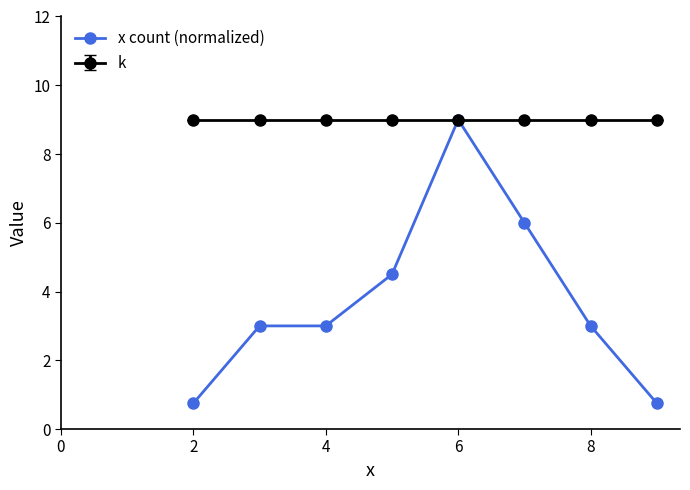

What is the minimum value for x count (normalized)?

0.8